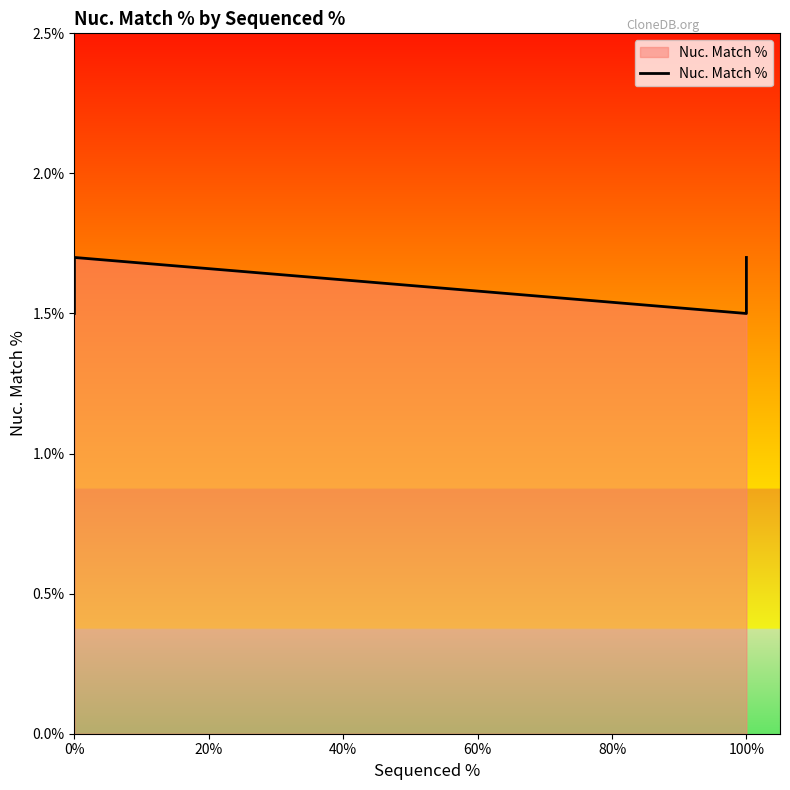

True or false: the data shows 1.7 at 100%.

True